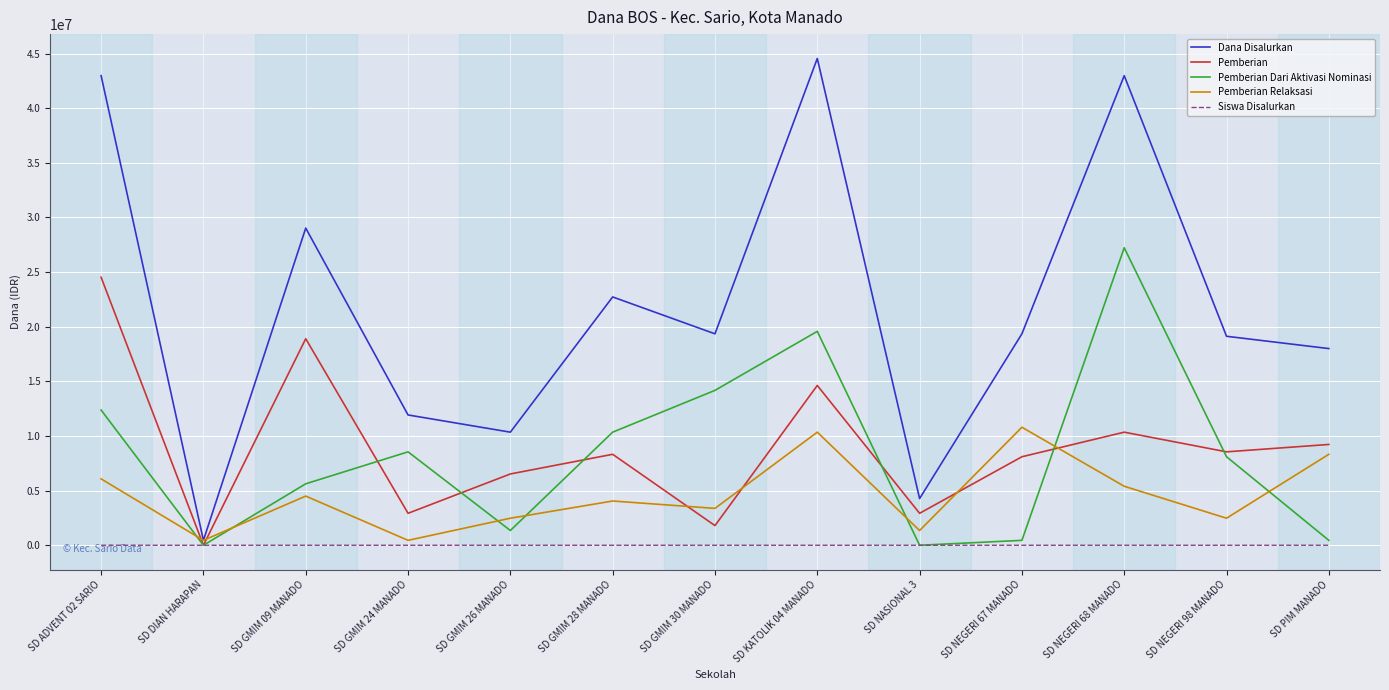

What is the difference between the second highest and minimum values in the Pemberian Dari Aktivasi Nominasi series?

19575000